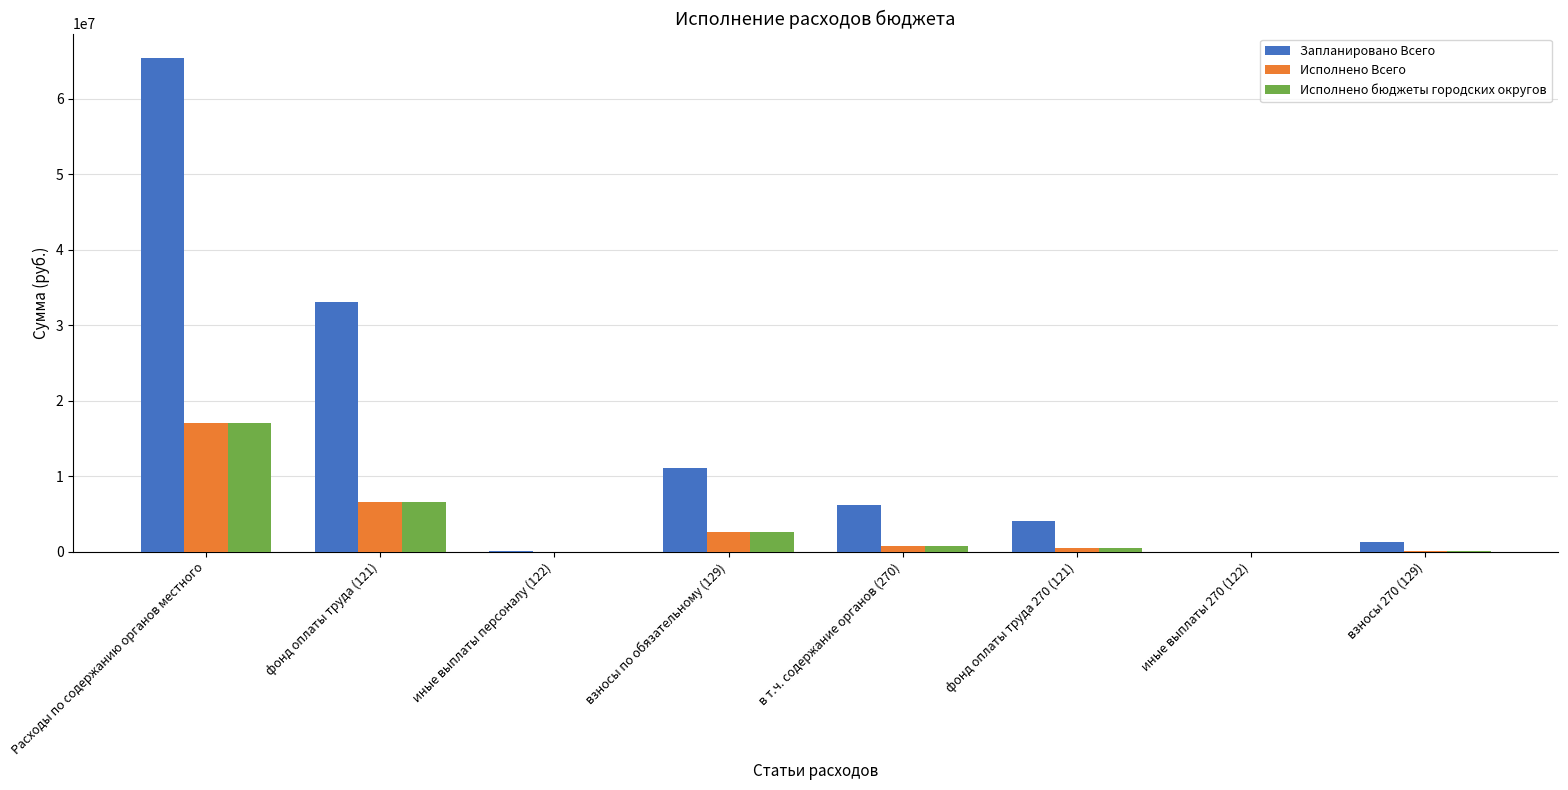

What is the approximate value of Запланировано Всего at в т.ч. содержание органов (270)?

6225000.0